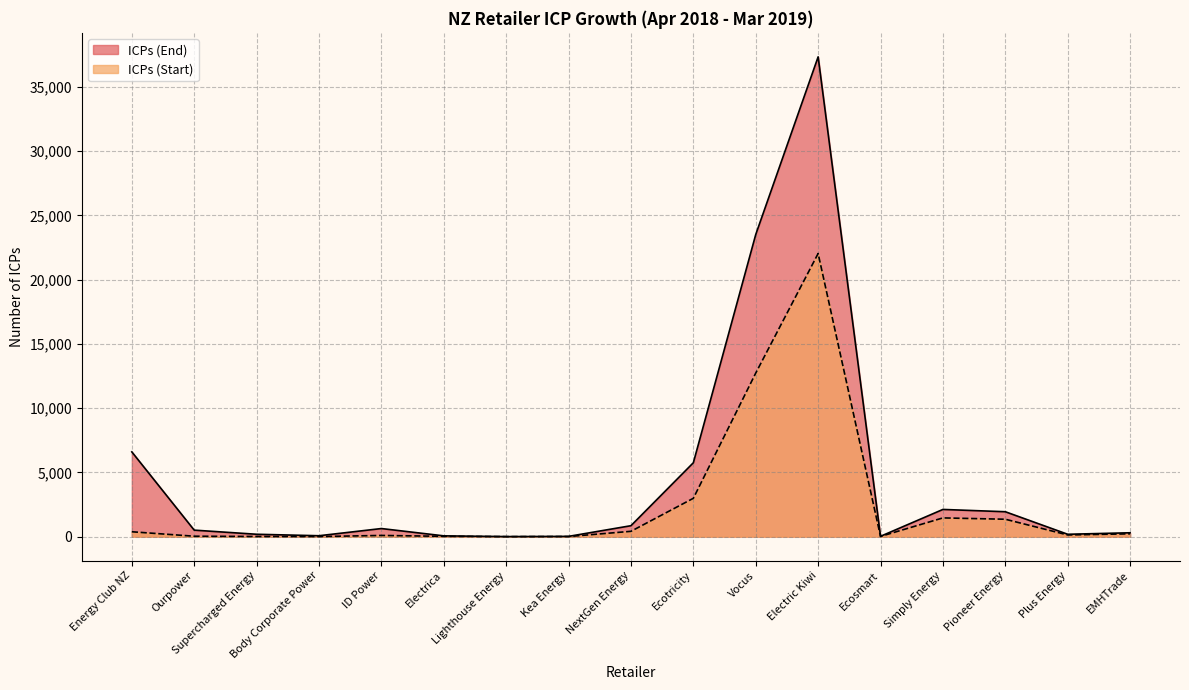

The ICPs (End) series shows 122 at Plus Energy. True or false?

False